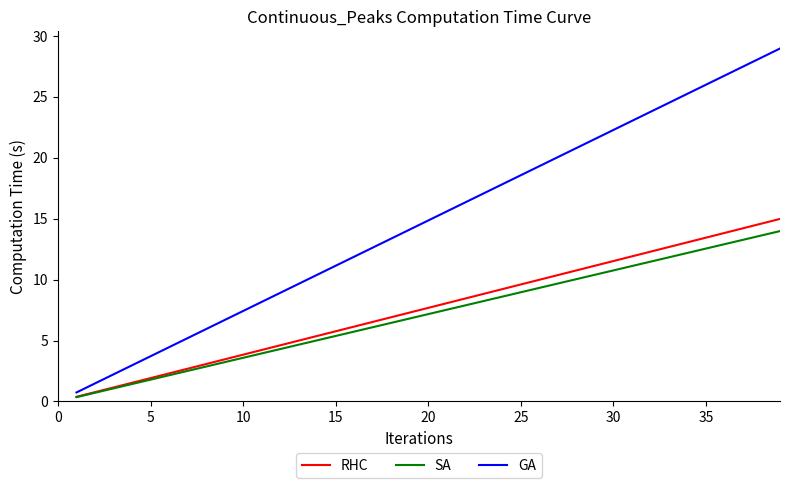

Reading left to right, transcribe all the data shown in this chart.

RHC: 0.4	0.8	1.2	1.5	1.9	2.3	2.7	3.1	3.5	3.8	4.2	4.6	5.0	5.4	5.8	6.1	6.5	6.9	7.3	7.7	8.1	8.4	8.8	9.2	9.6	10.0	10.4	10.8	11.1	11.5	11.9	12.3	12.7	13.1	13.4	13.8	14.2	14.6	15.0
SA: 0.4	0.7	1.1	1.4	1.8	2.2	2.5	2.9	3.2	3.6	3.9	4.3	4.7	5.0	5.4	5.7	6.1	6.5	6.8	7.2	7.5	7.9	8.2	8.6	9.0	9.3	9.7	10.0	10.4	10.8	11.1	11.5	11.8	12.2	12.5	12.9	13.3	13.6	14.0
GA: 0.7	1.5	2.2	3.0	3.7	4.5	5.2	5.9	6.7	7.4	8.2	8.9	9.7	10.4	11.1	11.9	12.6	13.4	14.1	14.8	15.6	16.3	17.1	17.8	18.6	19.3	20.0	20.8	21.5	22.3	23.0	23.8	24.5	25.2	26.0	26.7	27.5	28.2	29.0